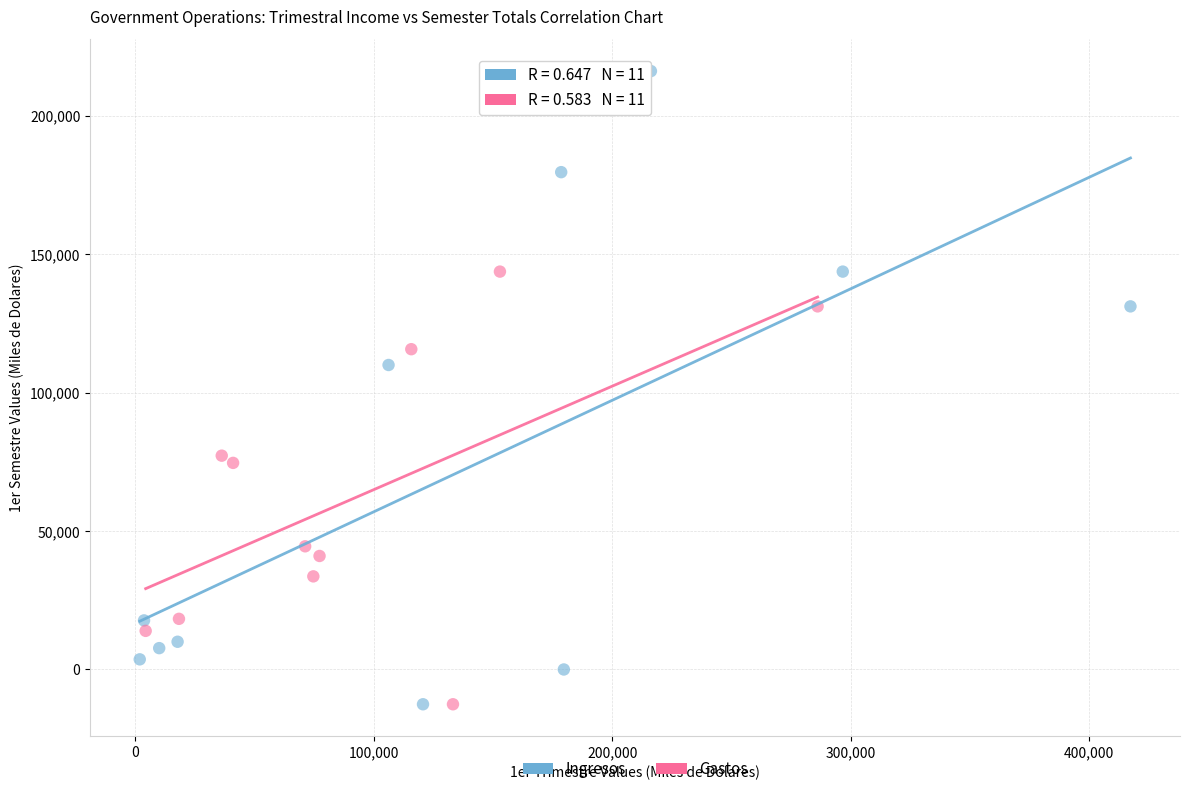

Which series has the largest Y range (max minus min)?

Ingresos